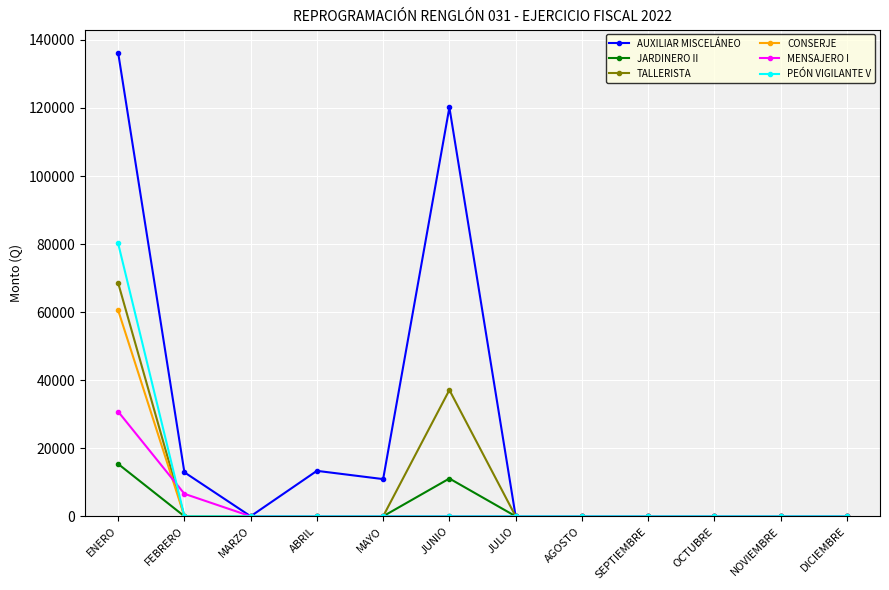

At which category is the sum across all series the highest?

ENERO